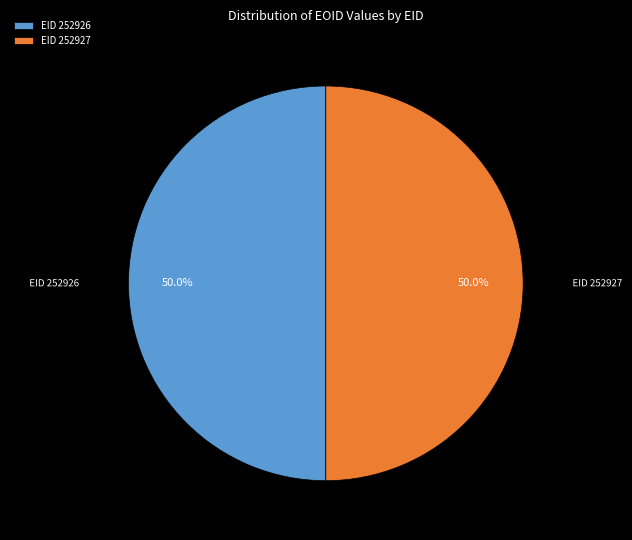

How many segments does this pie chart have?

2